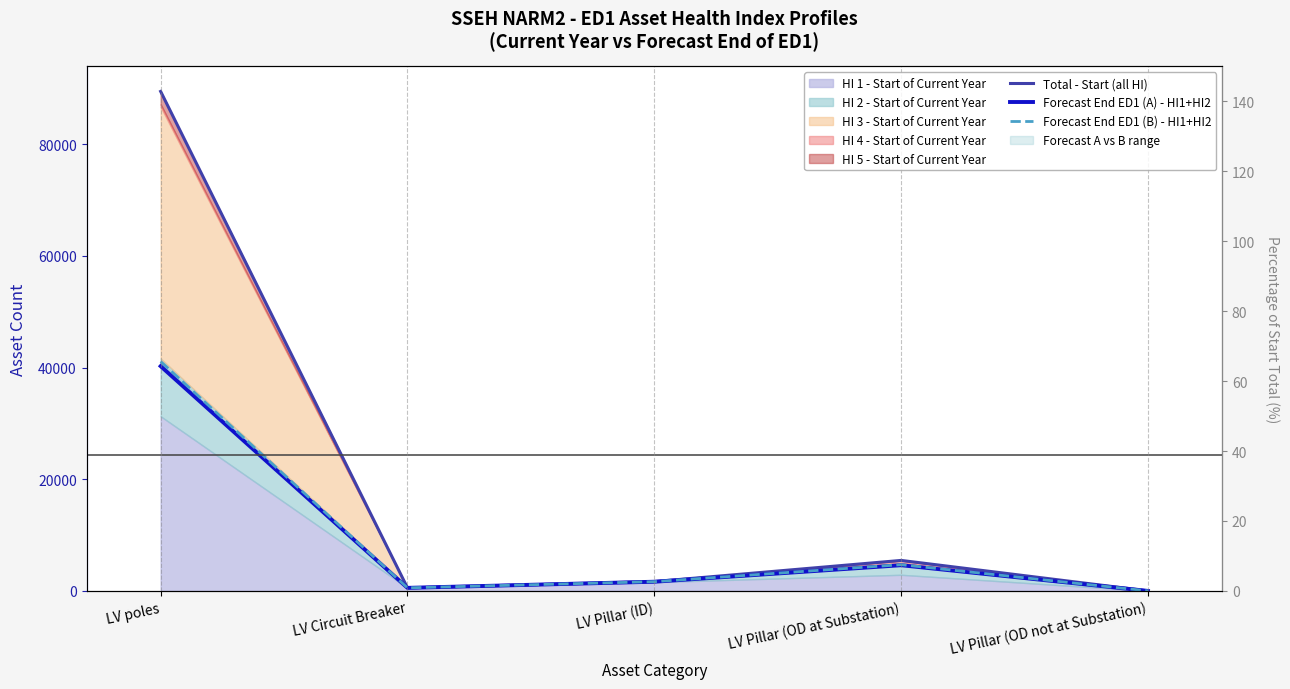

Count the number of categories in the chart.

5